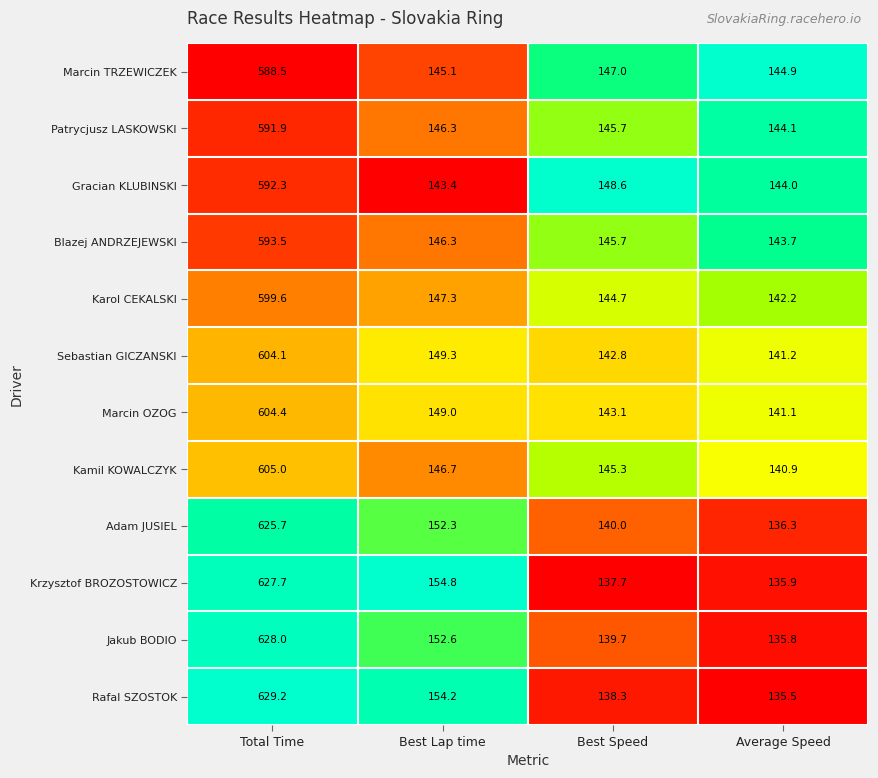

At which label is Sebastian GICZANSKI closest to 372?

Best Lap time